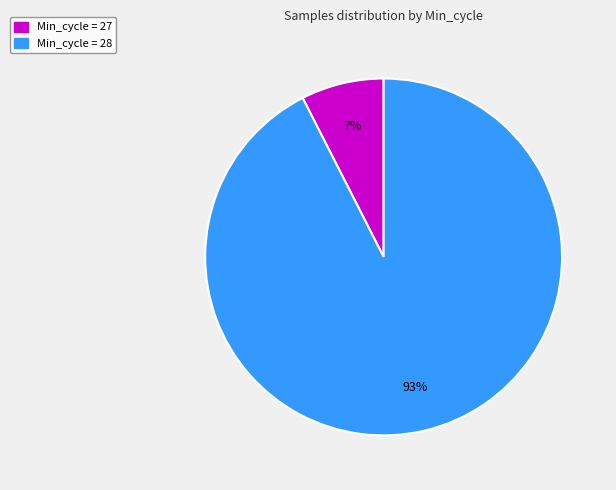

Is there any slice that represents more than half of the pie?

Yes